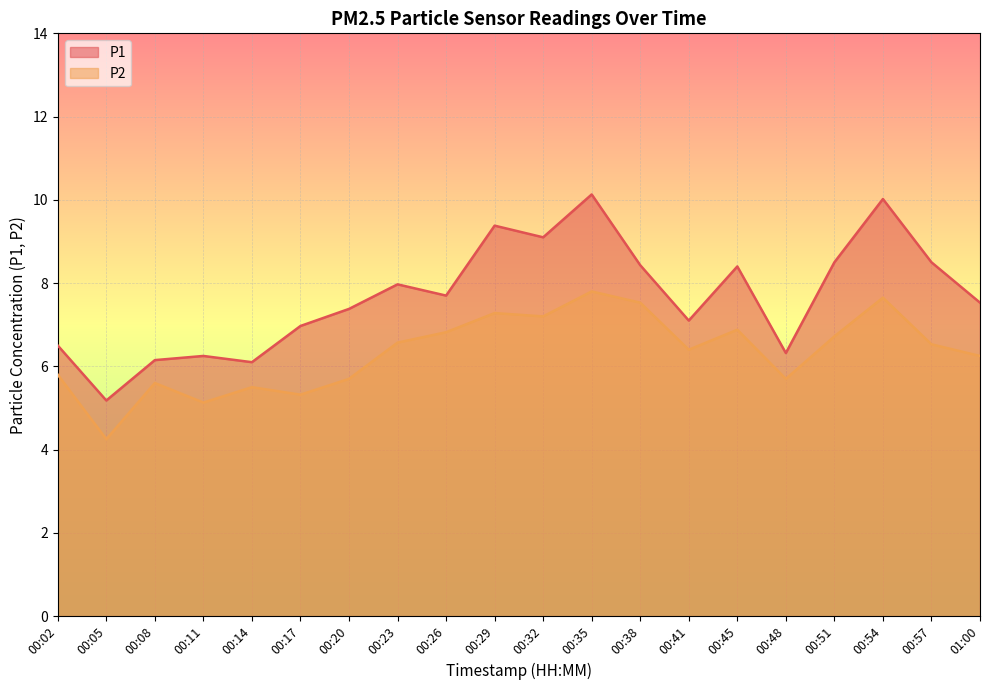

How many lines are shown in the chart?

2